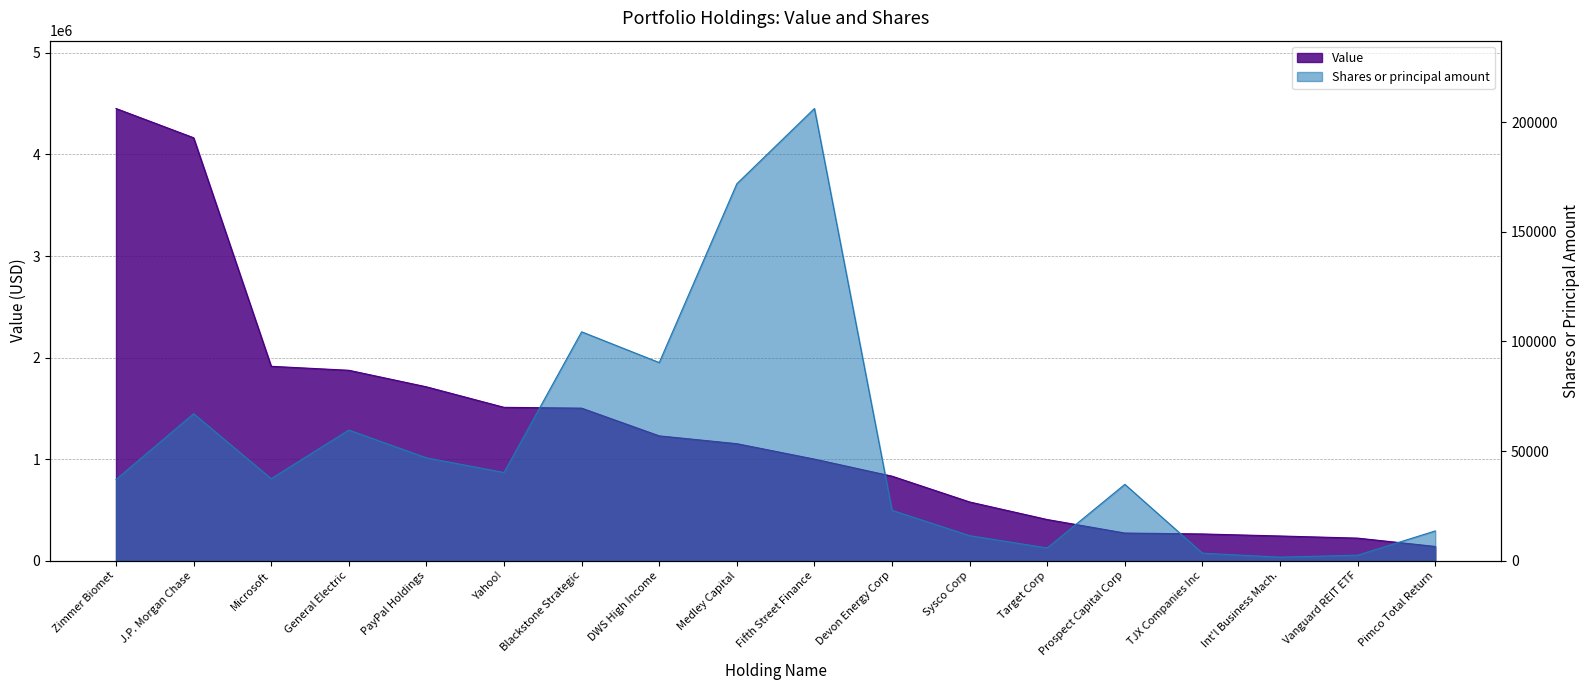

Reading left to right, list all the values displayed in this chart.

Value: 4453000	4165000	1914000	1875000	1712000	1510000	1502000	1229000	1152000	1000000	832000	578000	405000	272000	263000	243000	222000	140000
Shares or principal amount: 36990	67022	37400	59568	46900	40200	104375	90350	171905	206230	22950	11400	5800	34818	3404	1600	2500	13560